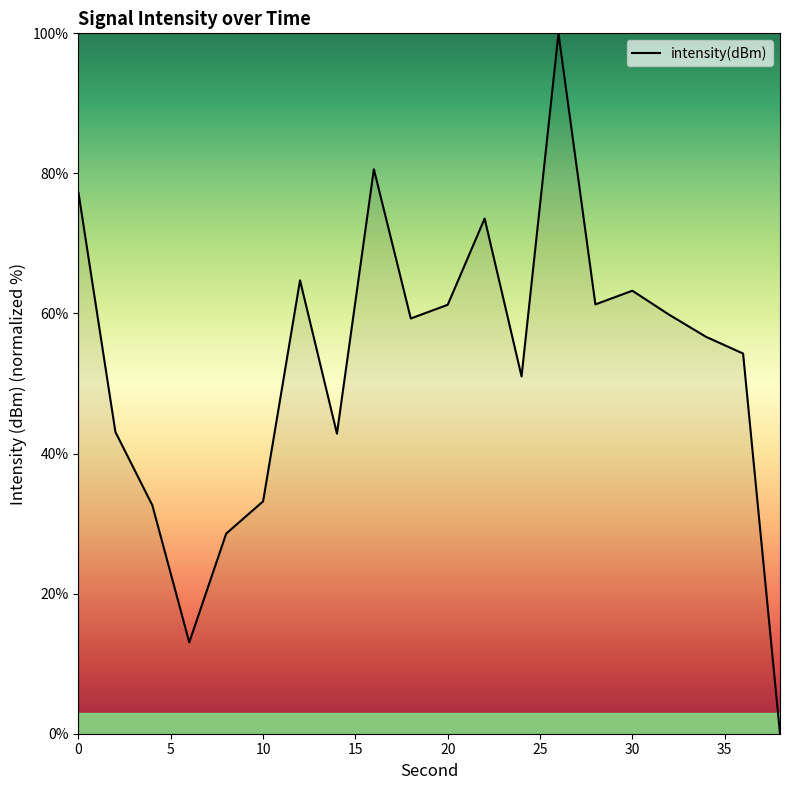

What is the greatest value displayed?

100.0